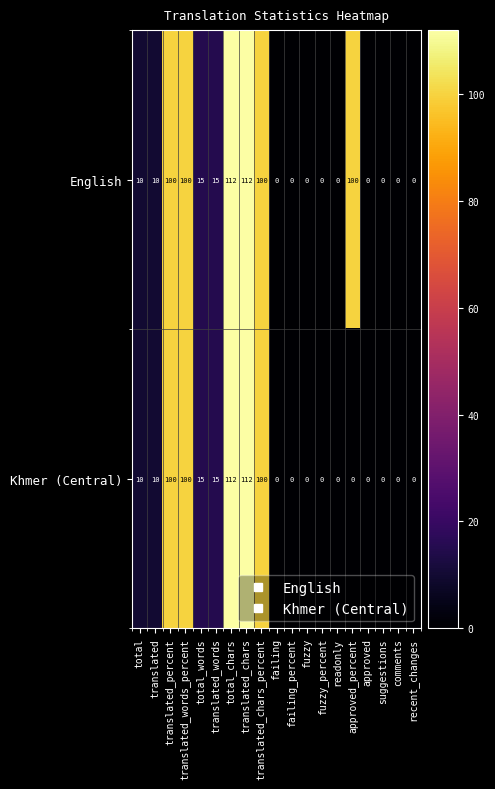

Is it true that English equals -64 at suggestions?

False